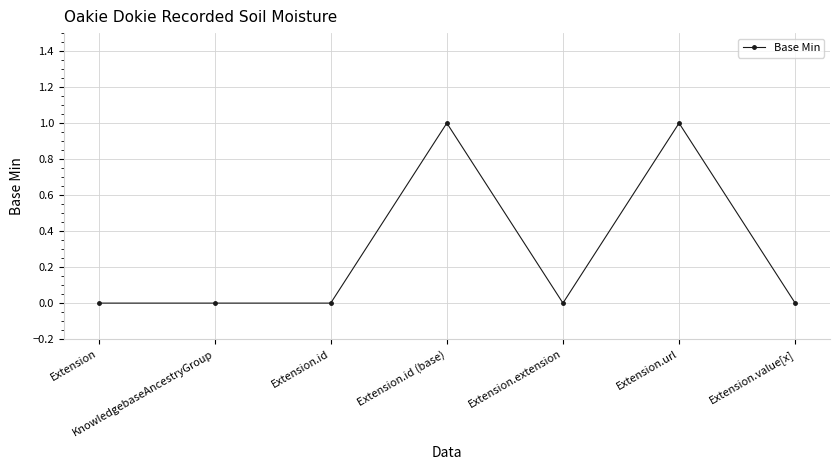

How many lines are shown in the chart?

1